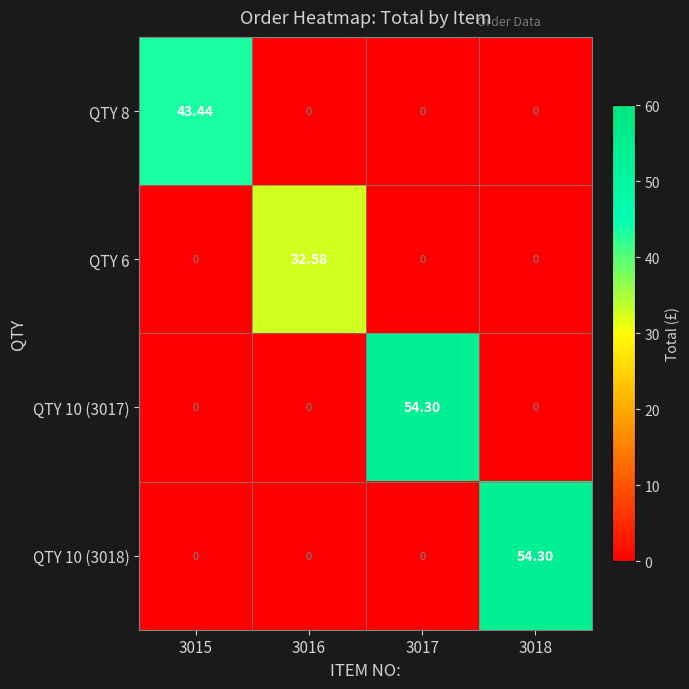

What is the spread (max minus min) of values at 3016?

32.6